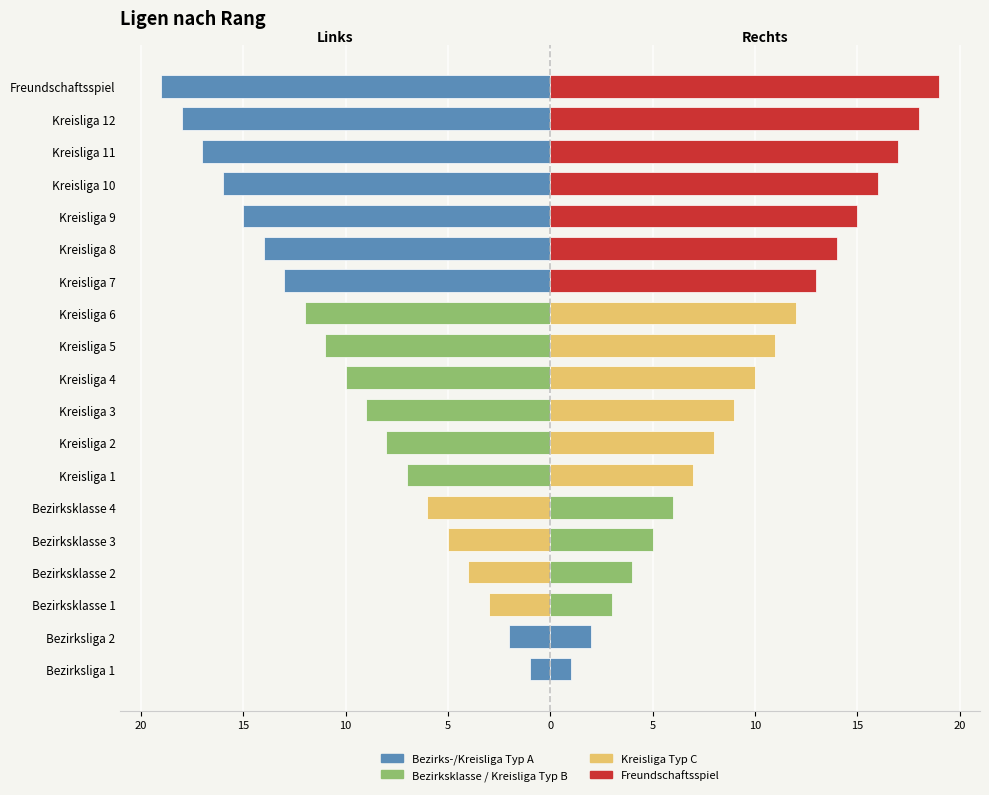

Between Bezirksklasse 2 and Kreisliga 9, which is larger?

Bezirksklasse 2